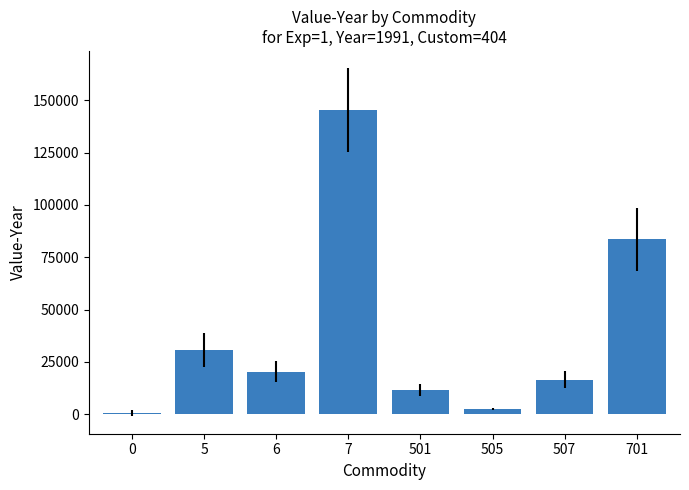

Which has a higher value, 701 or 6?

701